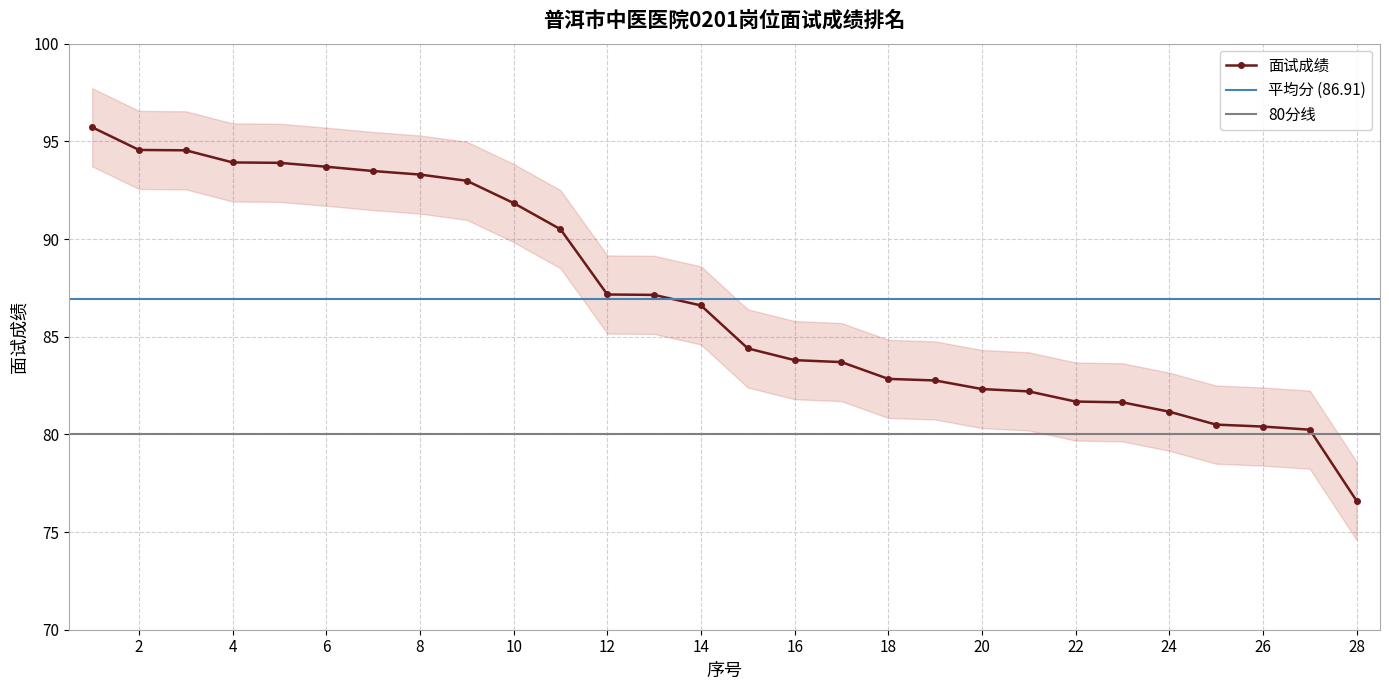

Approximately how many times larger is the value at 10 compared to 5?

1.0